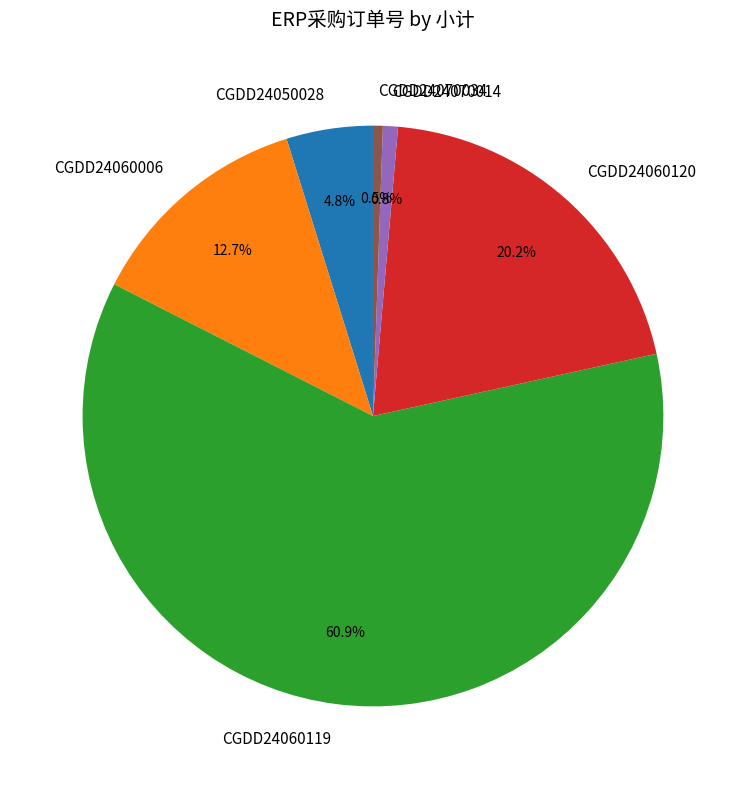

Combined, what portion of the pie is CGDD24060120 and CGDD24050028?

25.0%